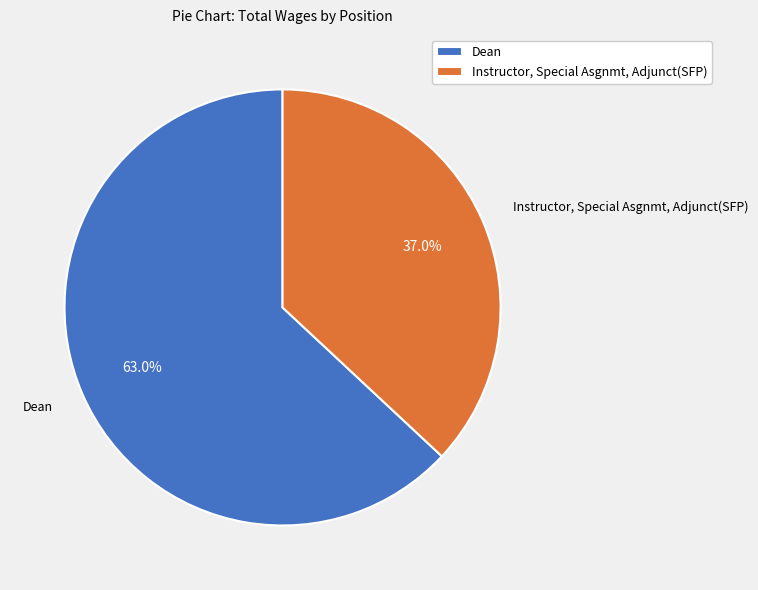

Rank the categories by value from highest to lowest.

Dean, Instructor, Special Asgnmt, Adjunct(SFP)